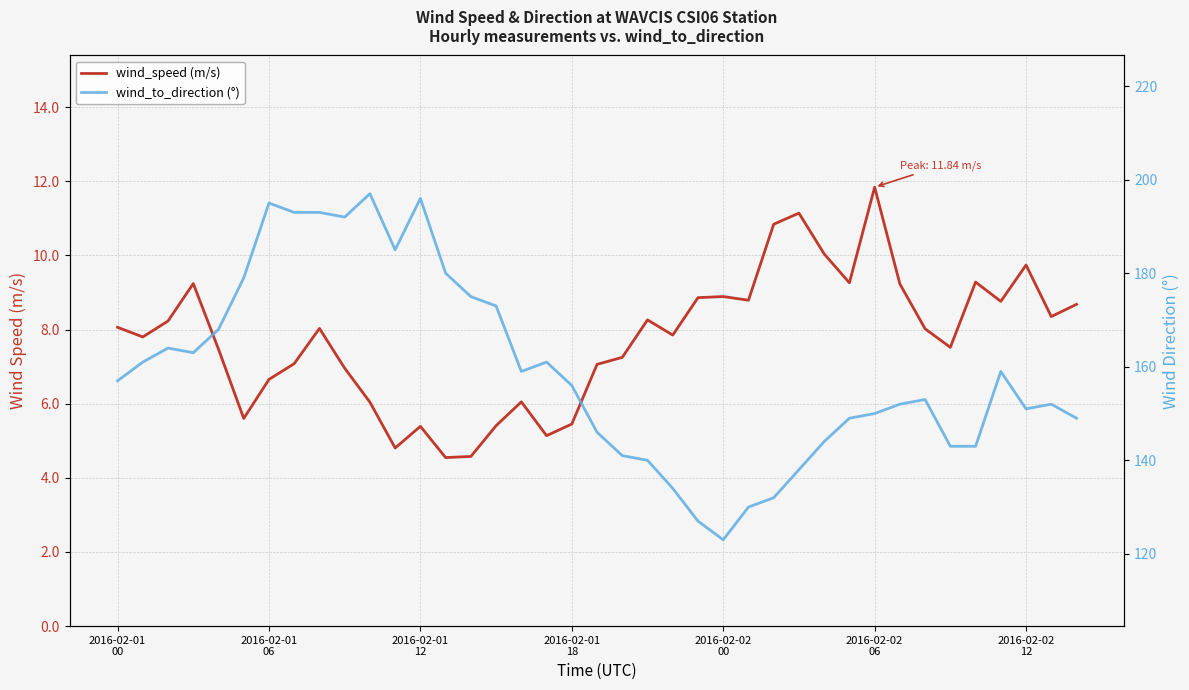

How many values in the wind_to_direction (°) series exceed 156?

19